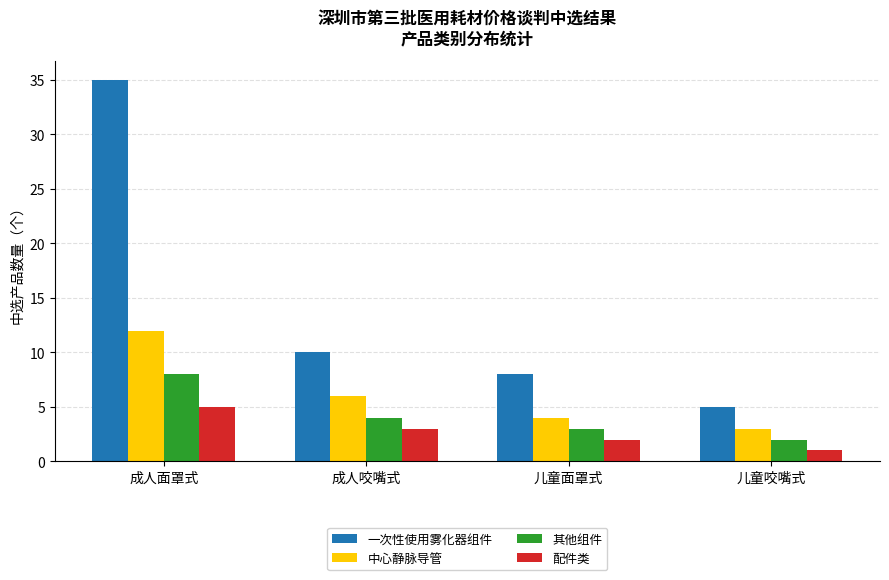

How many data points in 其他组件 are less than 4?

2